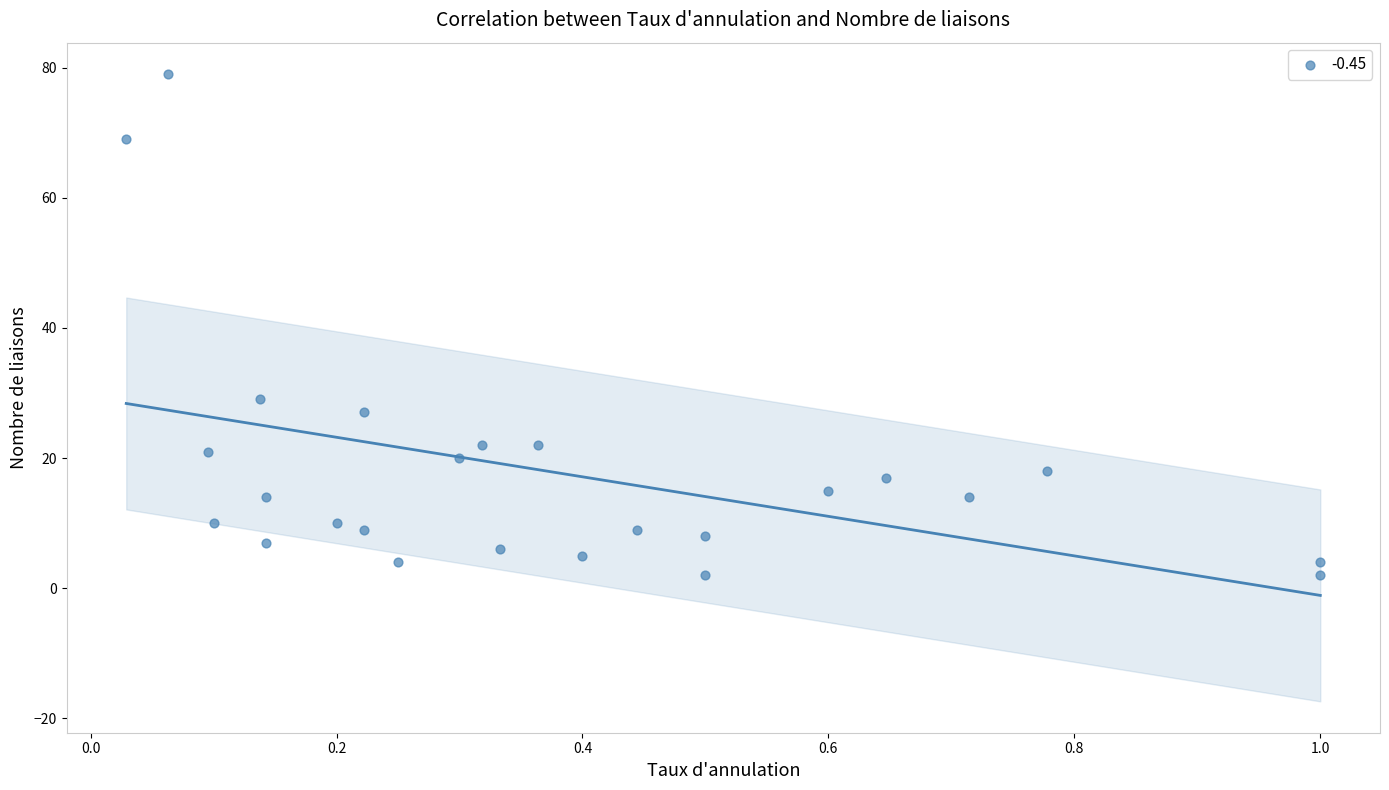

What Y value in the scatter plot is closest to 40?

29